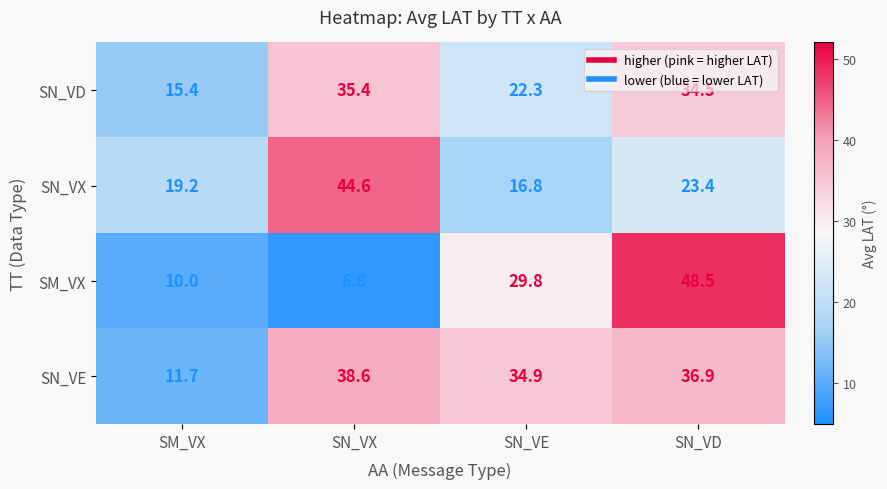

Which series has the widest spread of values?

SM_VX